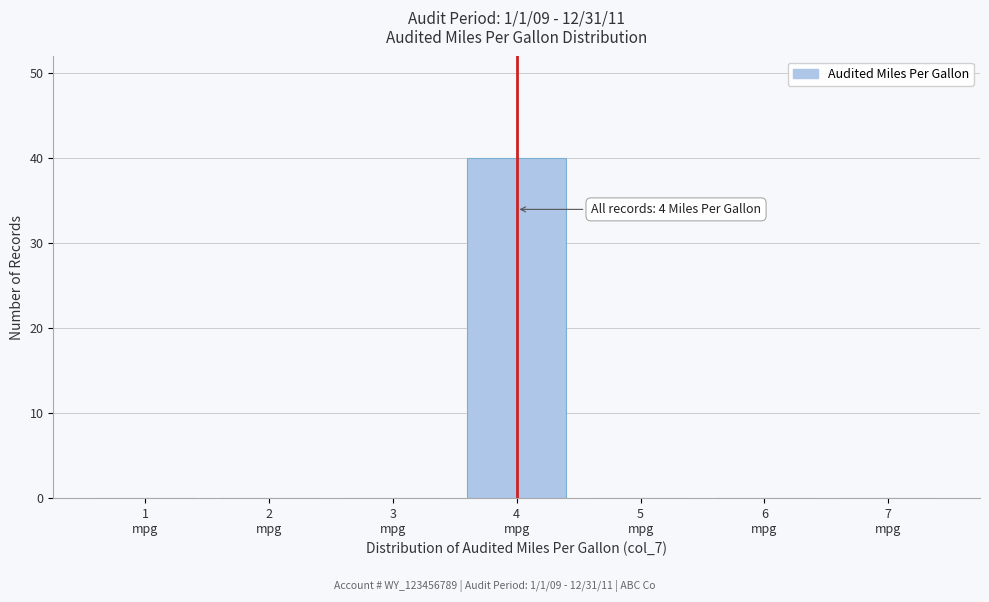

Which range on the x-axis has the tallest bar?

3.5 to 4.5